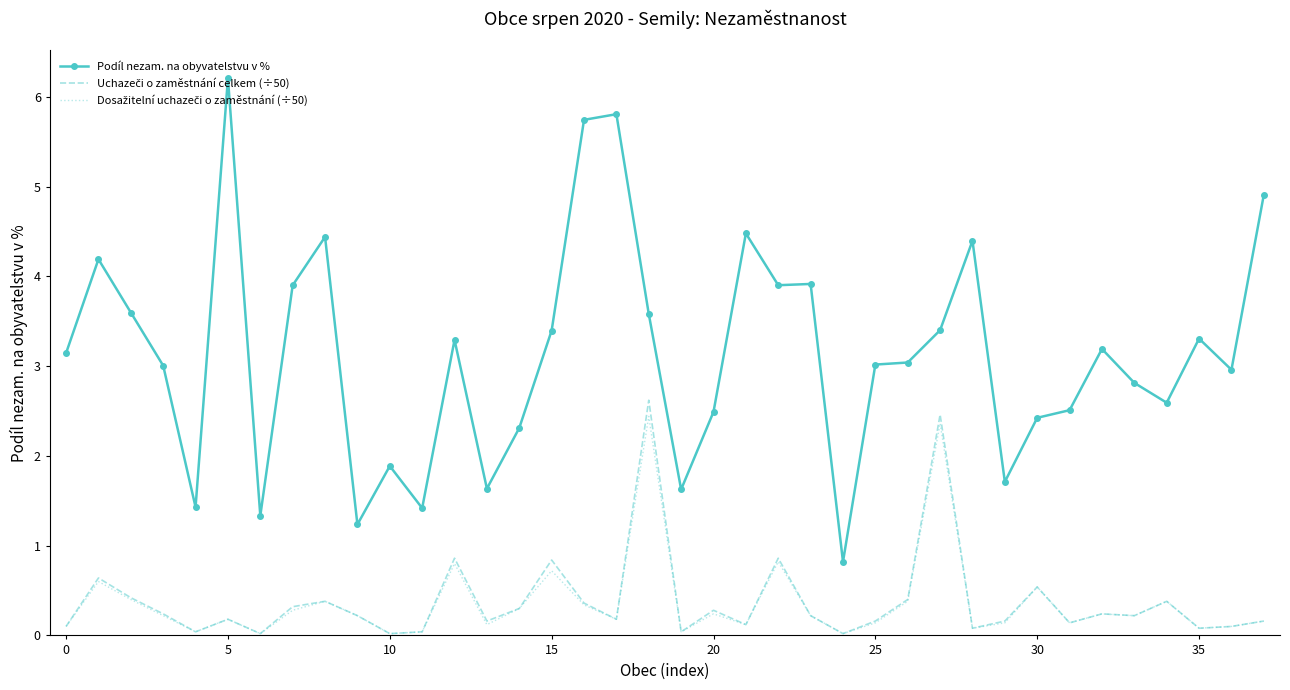

Which series has the largest total across all categories?

Podíl nezam. na obyvatelstvu v %